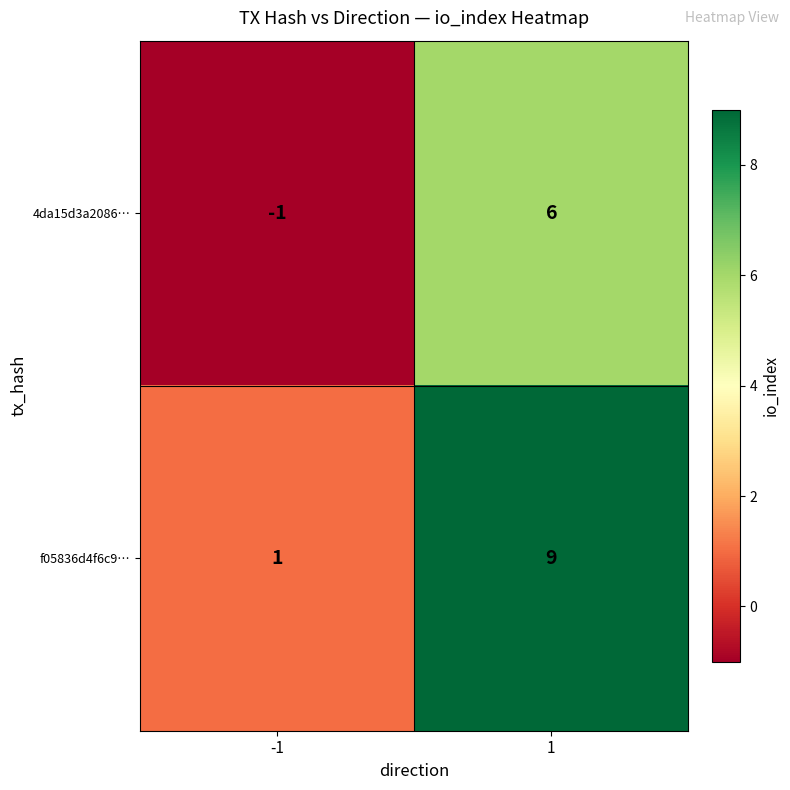

What is the greatest value displayed?

9